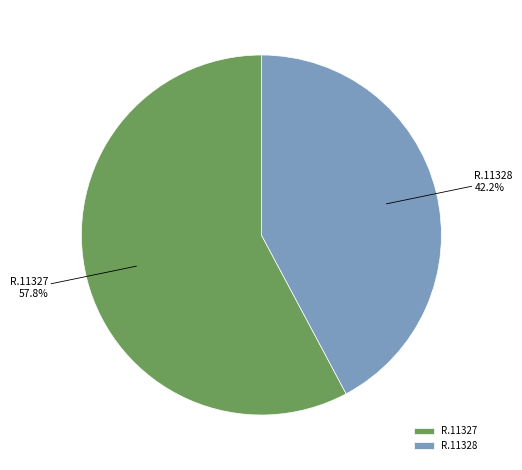

What is the majority slice?

R.11327